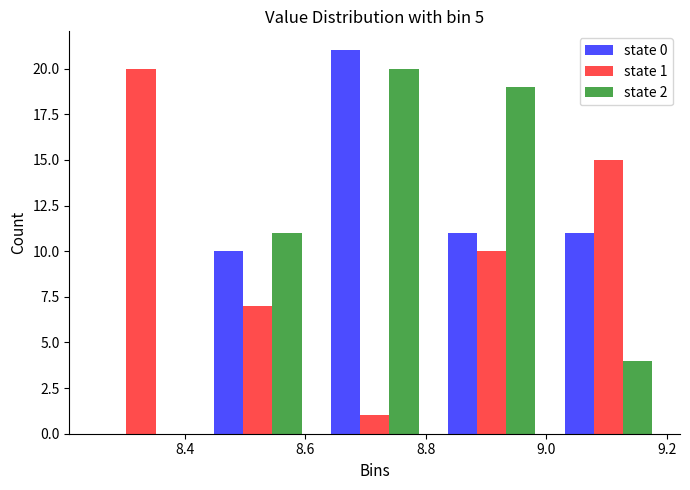

In the state 1 series, which range on the x-axis has the tallest bar?

8.230 to 8.424